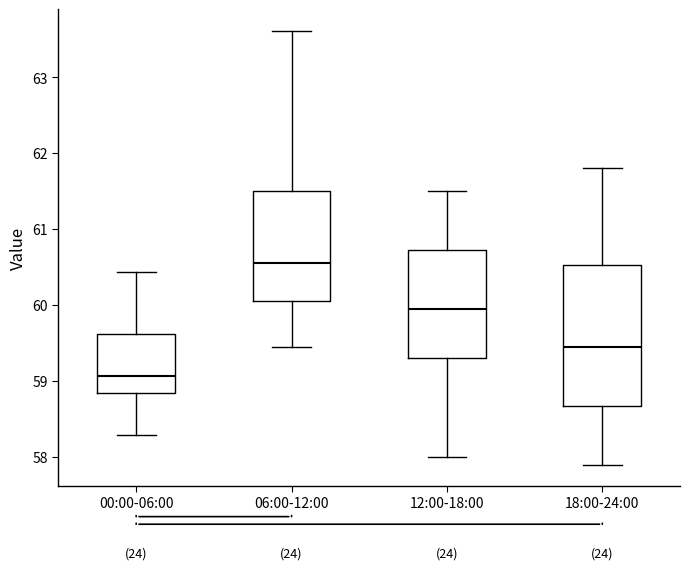

Which box is the tallest, from its lower edge to its upper edge?

18:00-24:00